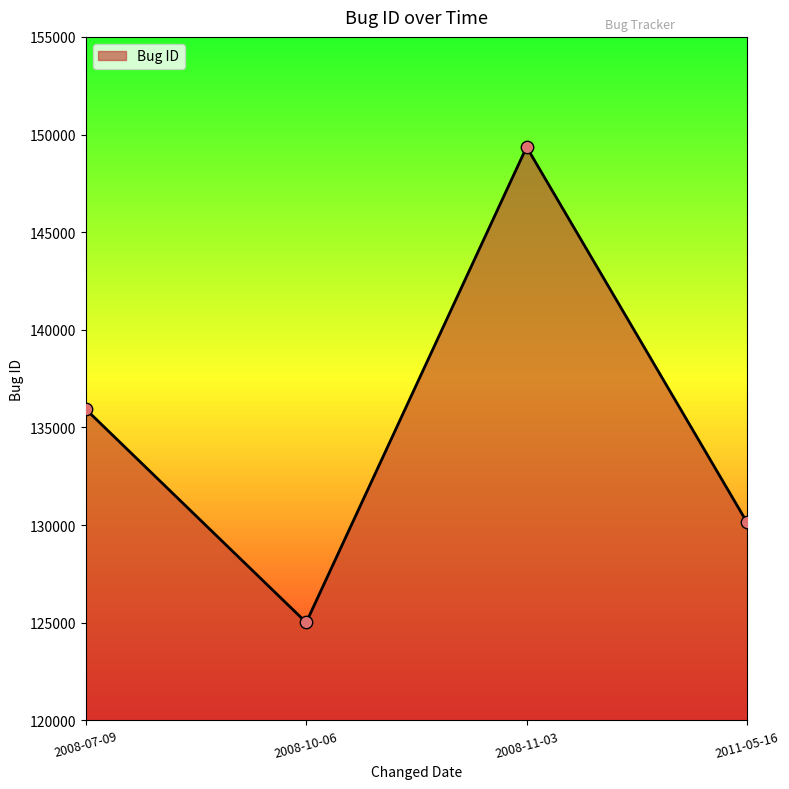

What is the ratio of the value at 2008-11-03 to the value at 2011-05-16?

1.1